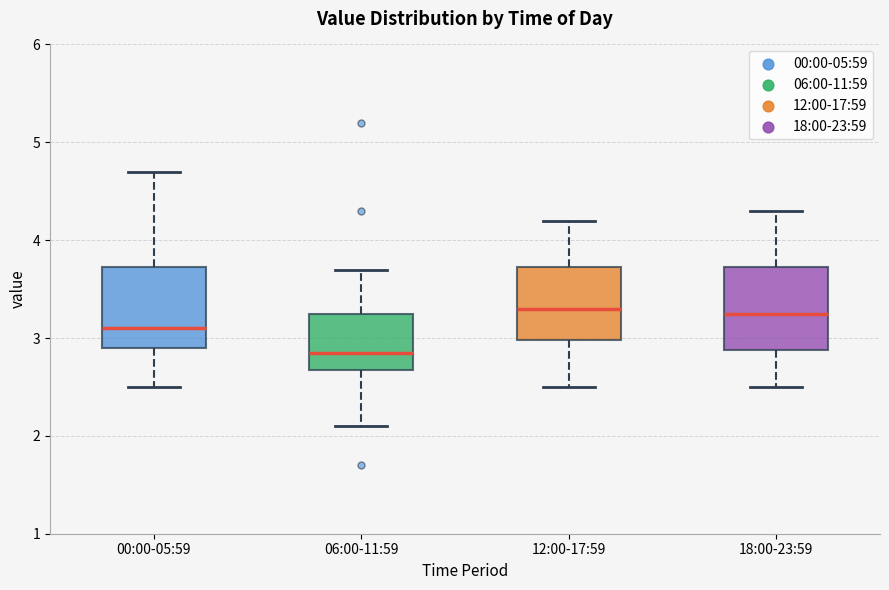

Reading left to right, read every box against the y-axis: the position of its median line, the range the box covers, and the ends of its whiskers. The values are not printed on the chart, so give them approximately, as read against the axis.

00:00-05:59: median 3.1, box 2.9 to 3.7, whiskers 2.5 to 4.7
06:00-11:59: median 2.9, box 2.7 to 3.3, whiskers 2.1 to 3.7
12:00-17:59: median 3.3, box 3.0 to 3.7, whiskers 2.5 to 4.2
18:00-23:59: median 3.3, box 2.9 to 3.7, whiskers 2.5 to 4.3